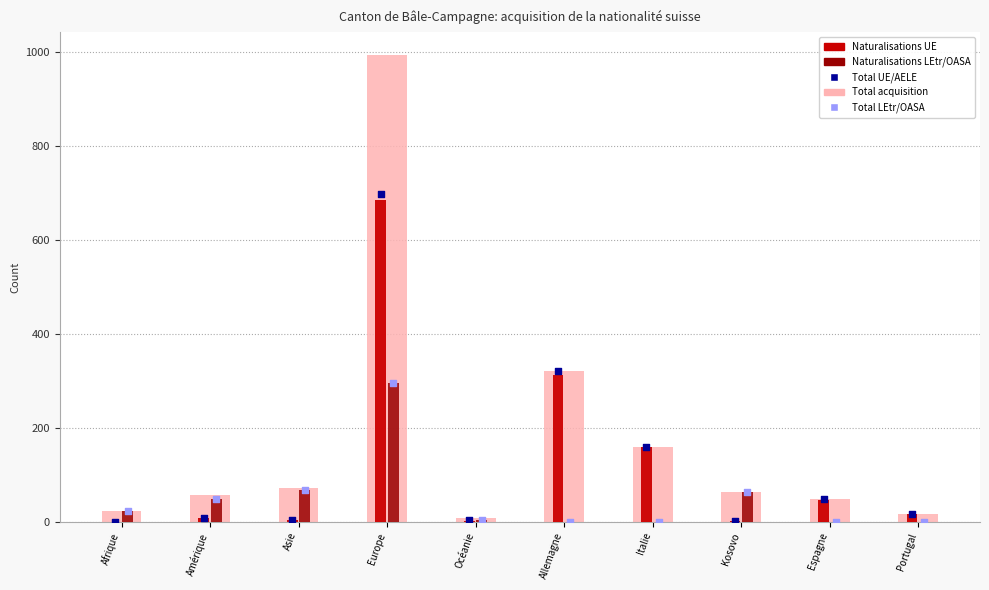

What are all the series names shown in the legend?

Total acquisition, Naturalisations UE, Naturalisations LEtr/OASA, Total UE/AELE, Total LEtr/OASA